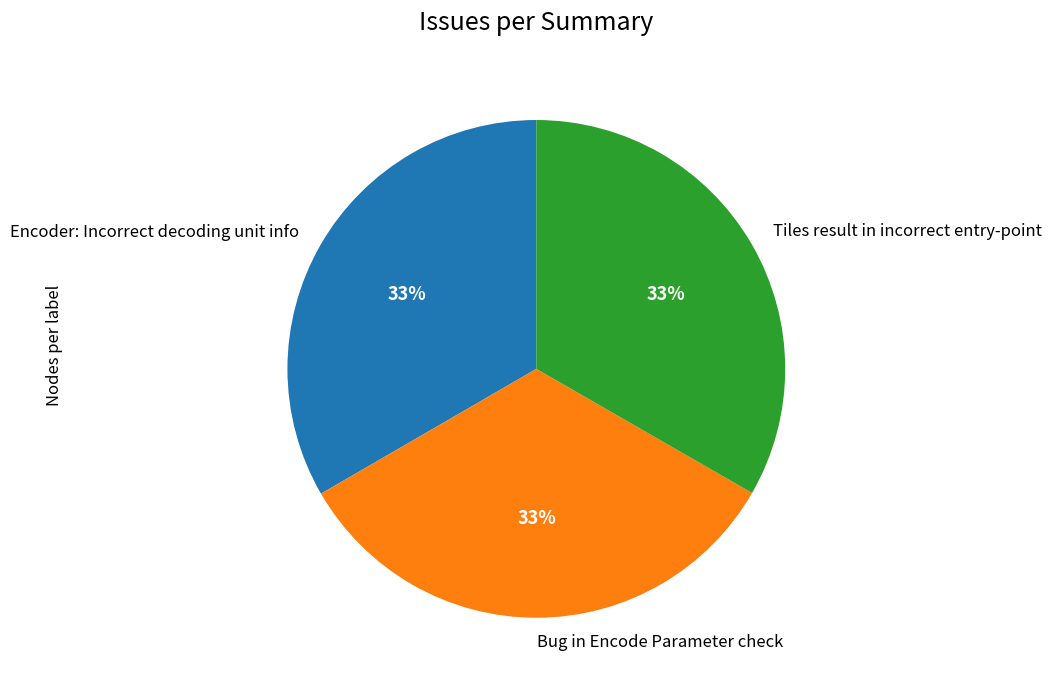

Does Encoder: Incorrect decoding unit info represent more than half of the total?

No